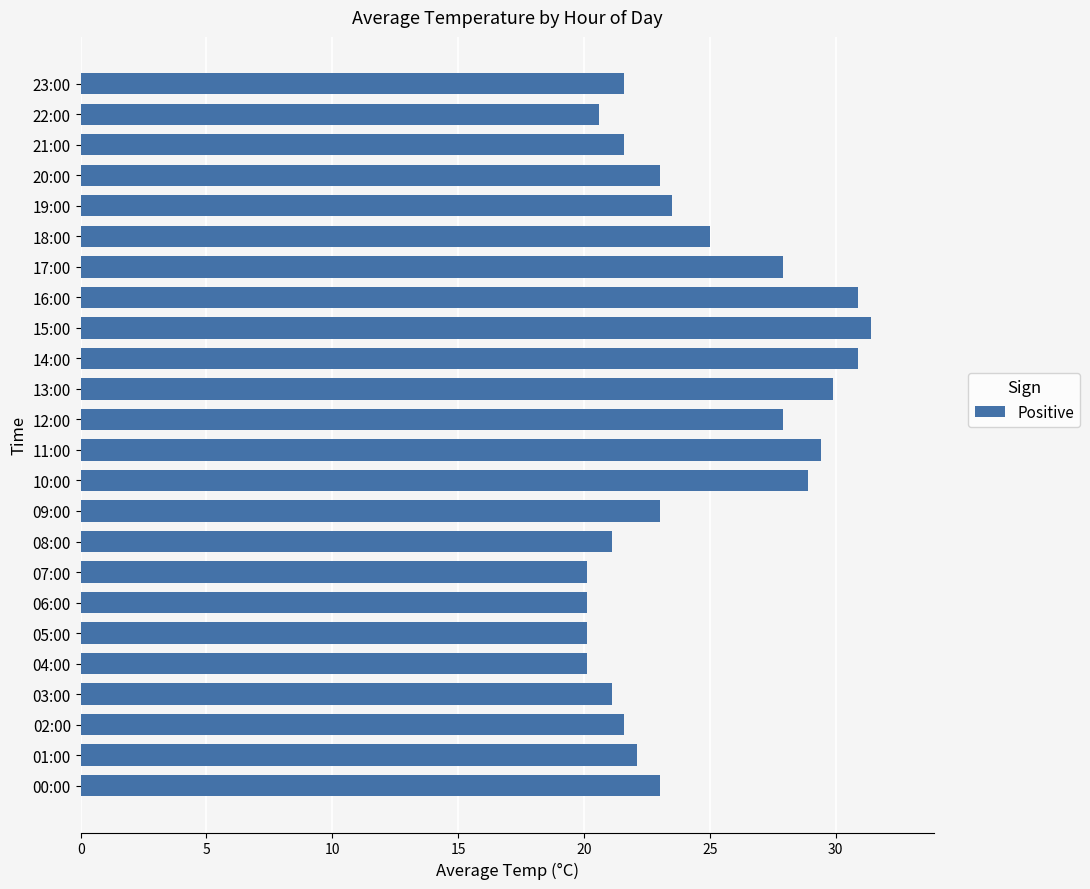

What is the minimum value shown in the chart?

20.1